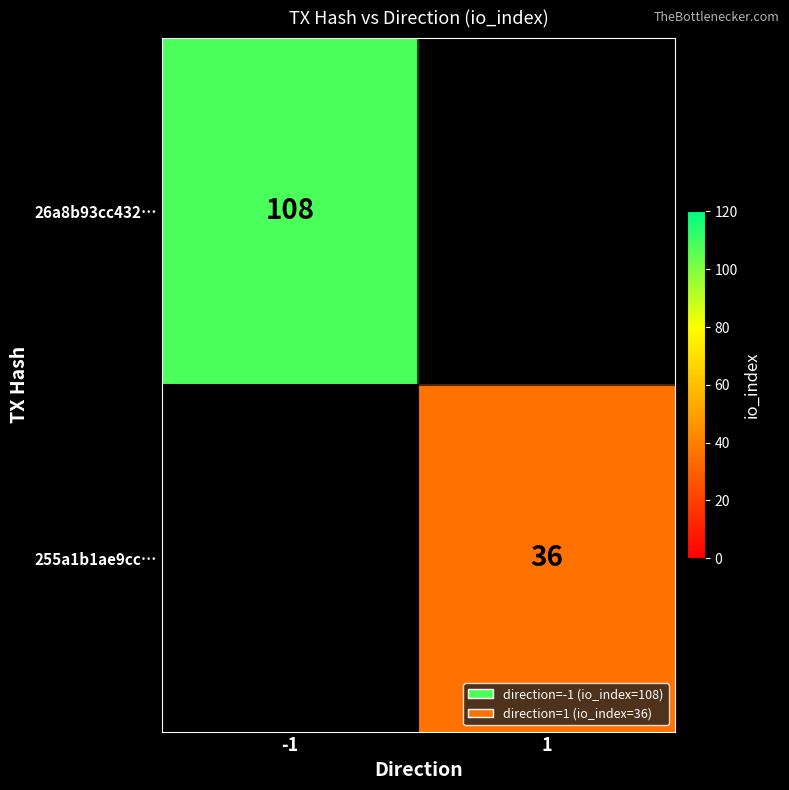

Is it true that 255a1b1ae9cc… equals 36 at 1?

True